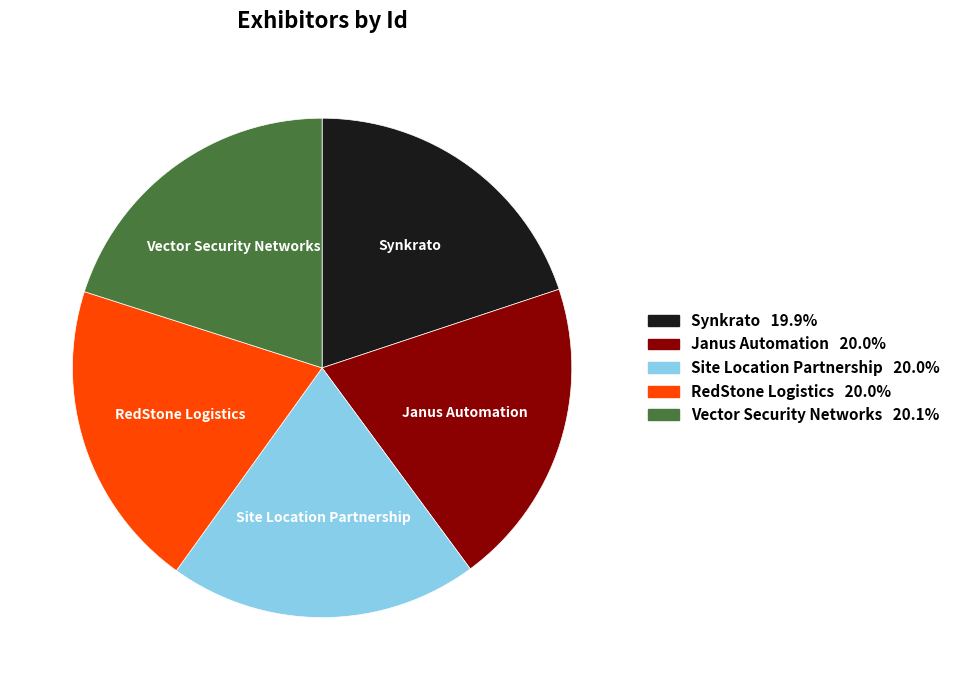

Approximately how many times larger is the value at RedStone Logistics compared to Janus Automation?

1.0